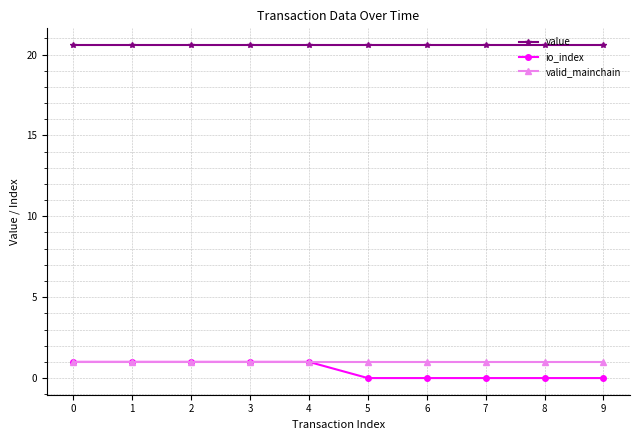

True or false: value has a value of 20.6 at 3.

True